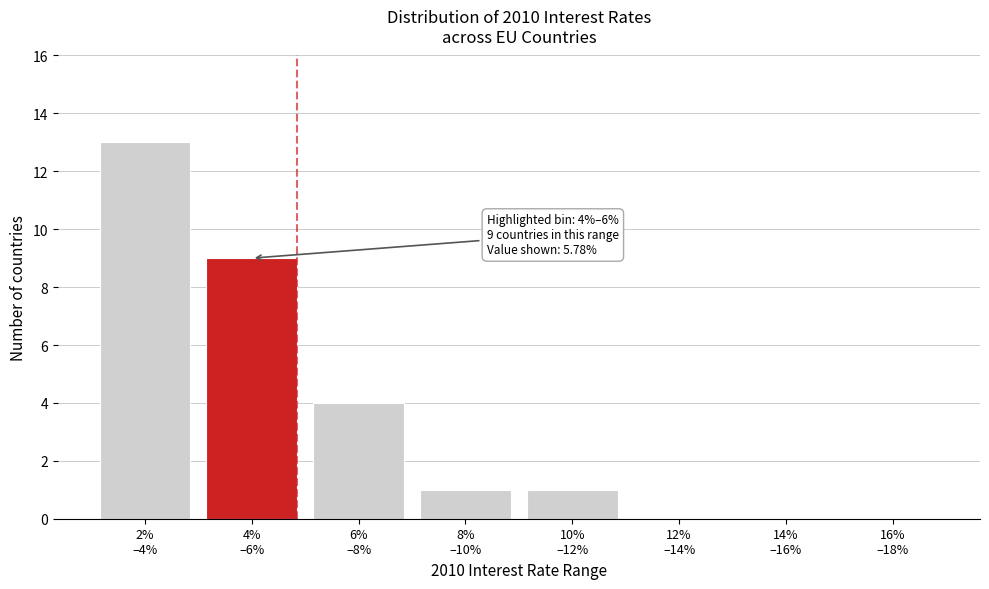

What is the greatest value displayed?

13